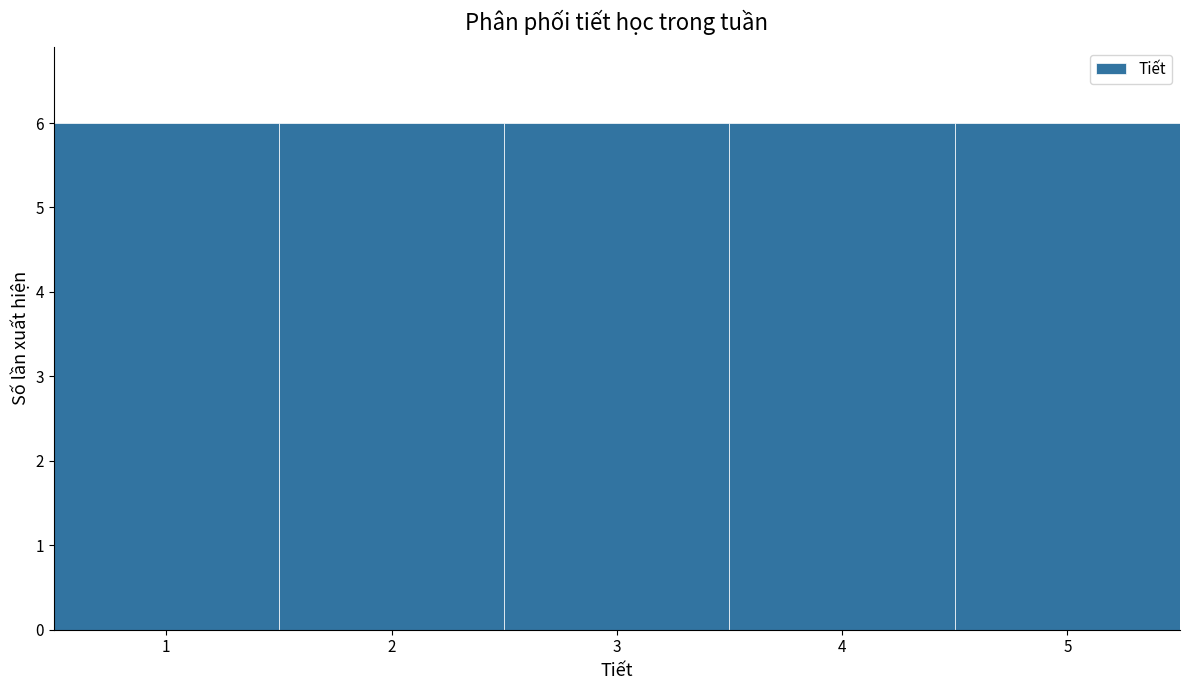

What is the height of the bar covering 2.5 to 3.5 on the x-axis? The values are not printed on the chart, so give them approximately, as read against the axis.

6